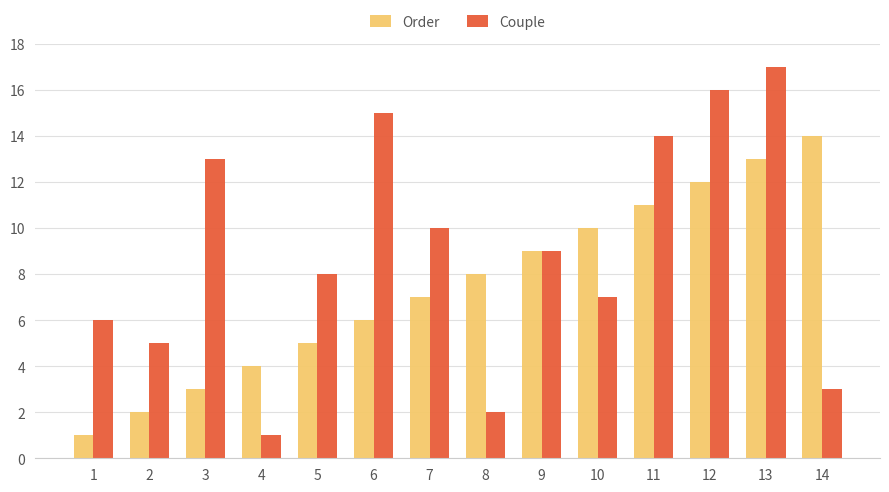

What is the total value across all series at 14?

17